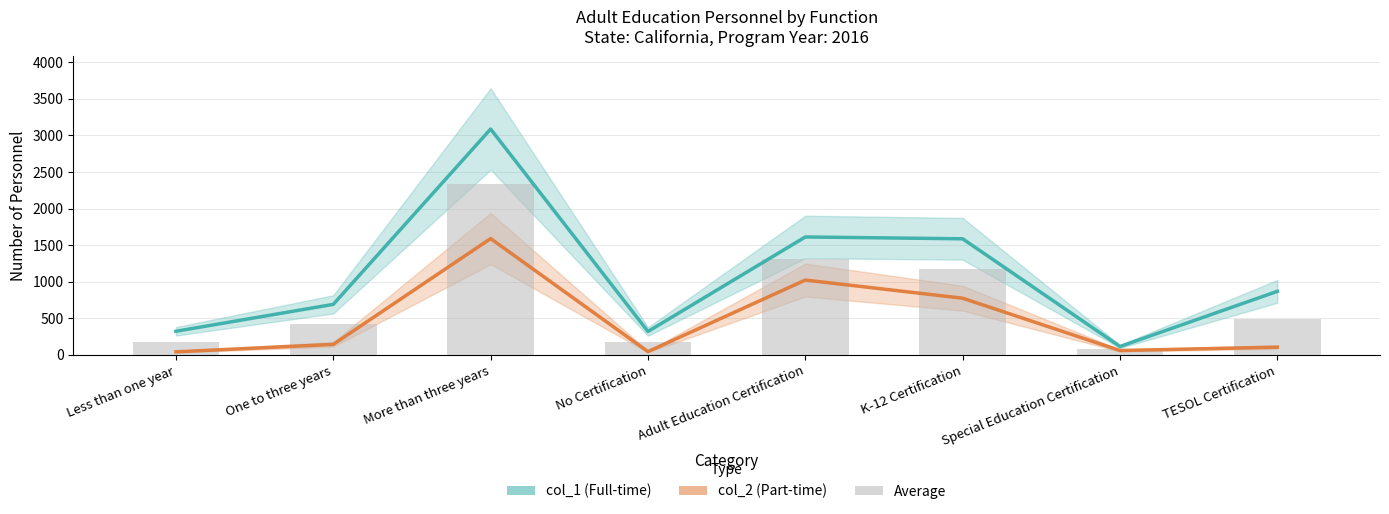

Which category has the lowest value across all series?

Special Education Certification